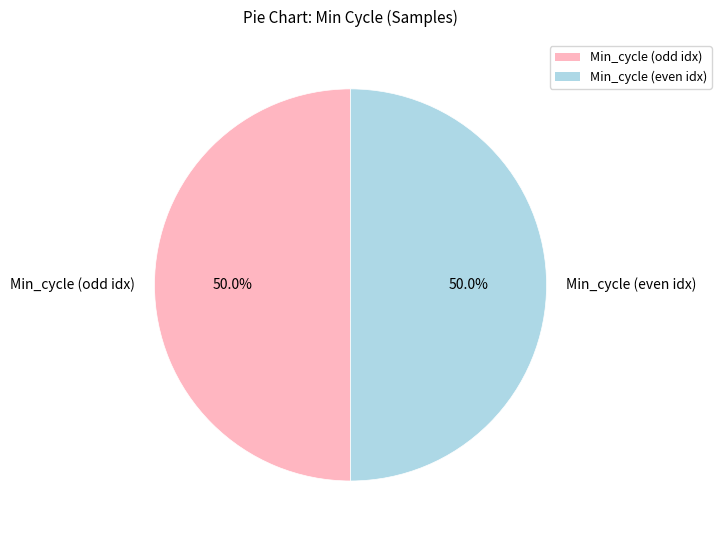

How much of the chart is everything except Min_cycle (odd idx)?

50.0%